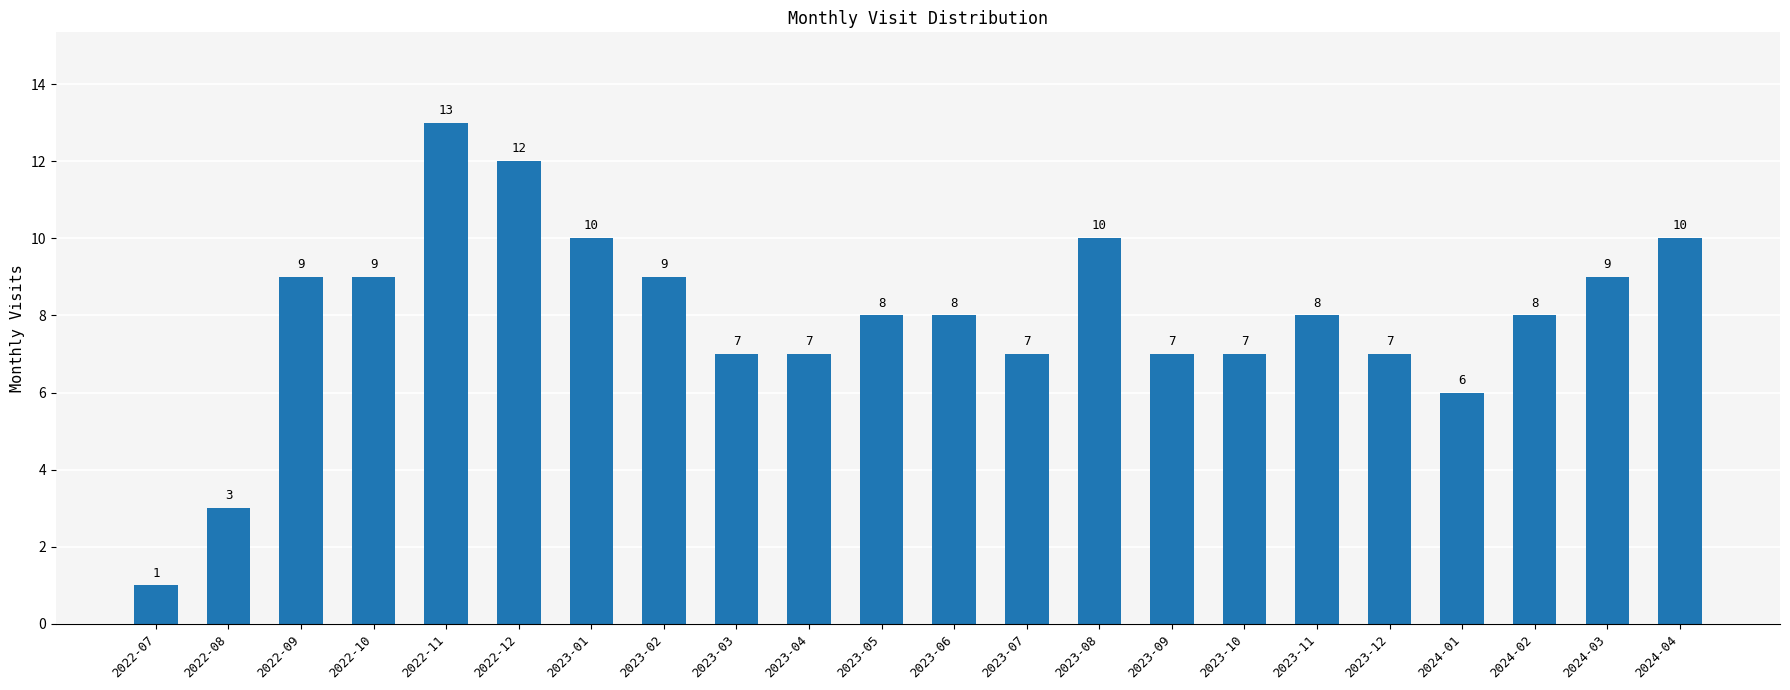

What is the sum of the values at 2023-12 and 2022-09?

16